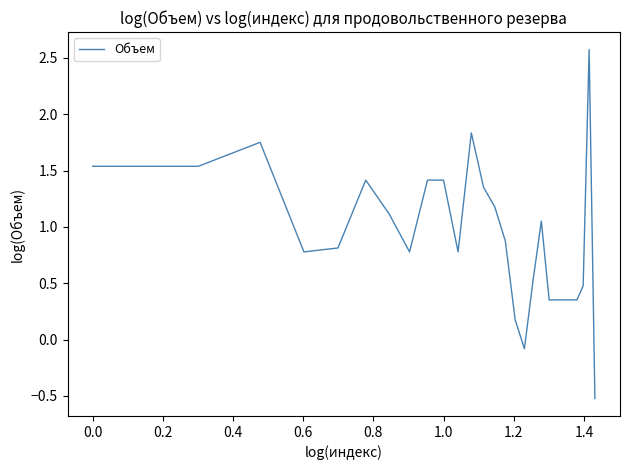

What is the minimum value shown in the chart?

-0.5